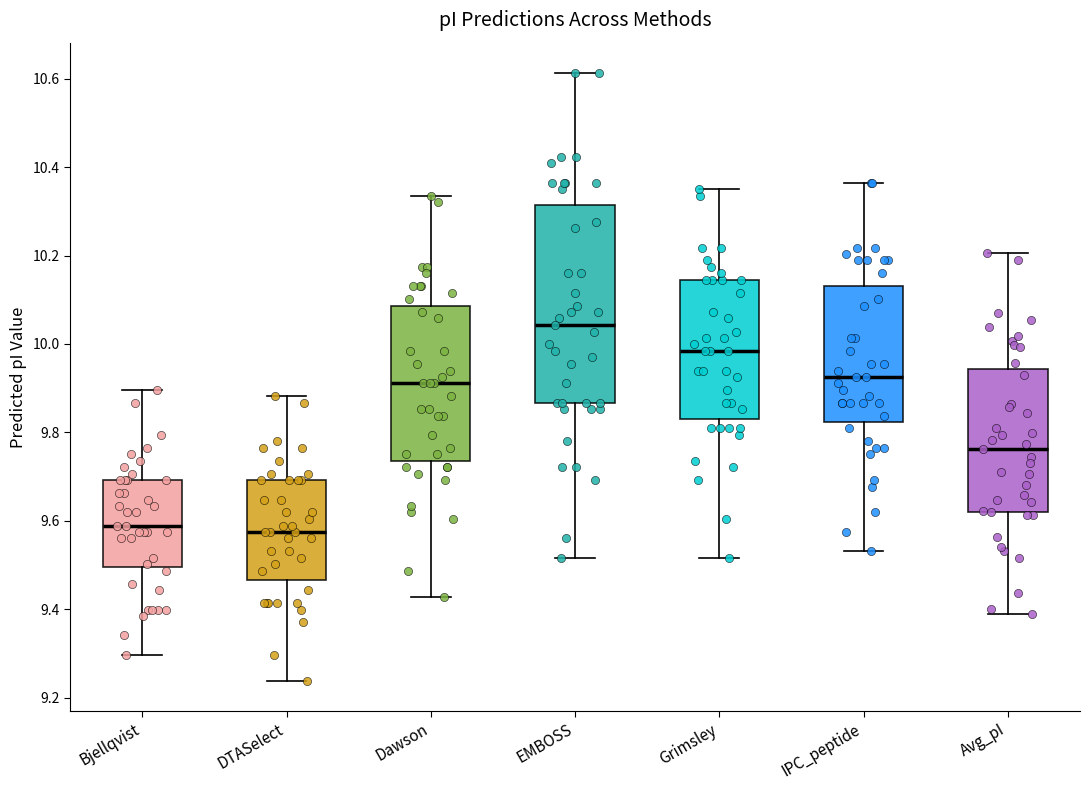

Where does the median line of the box for EMBOSS sit on the y-axis? The values are not printed on the chart, so give them approximately, as read against the axis.

10.04